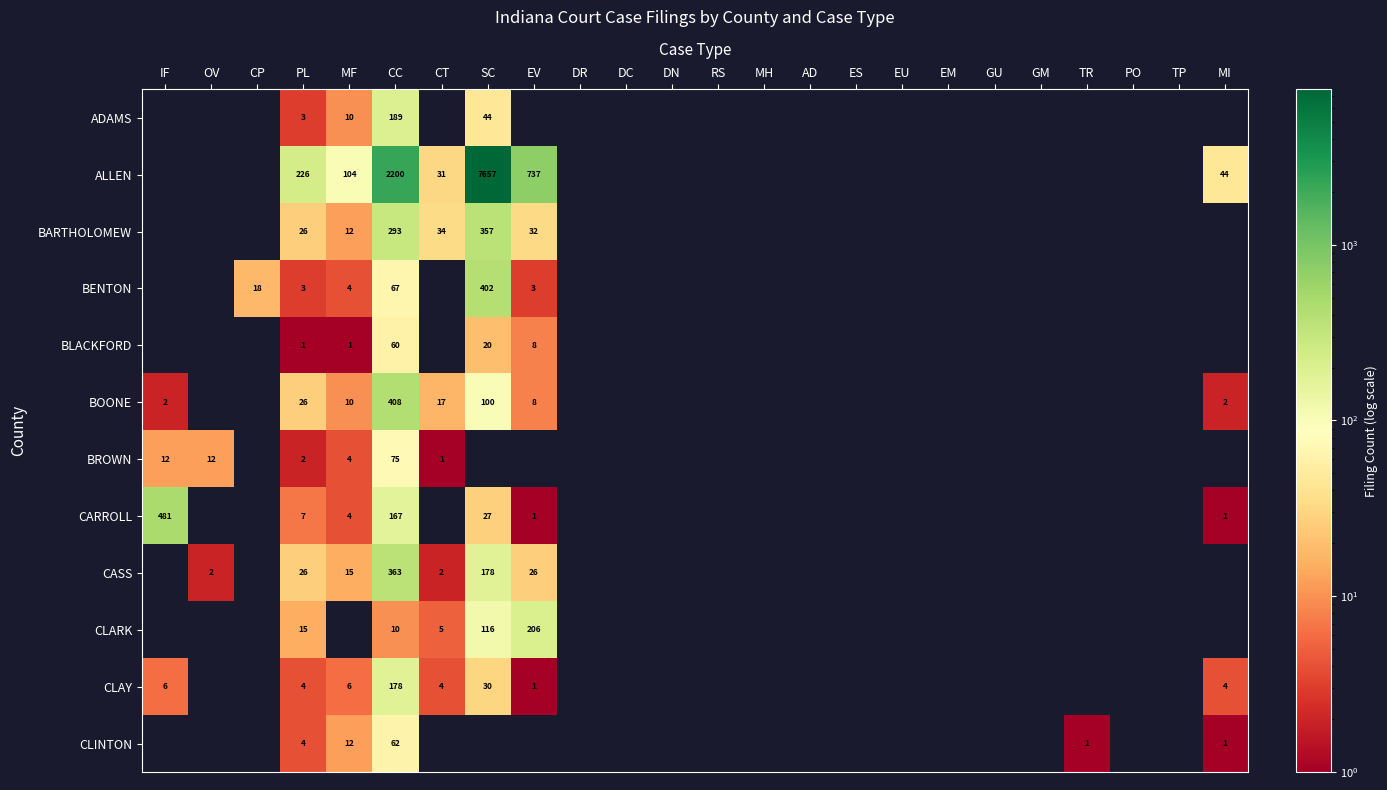

At which category is the sum across all series the highest?

SC